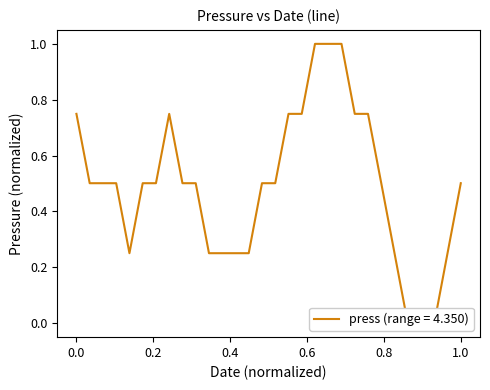

What is the difference between the second highest and second lowest values?

1.0